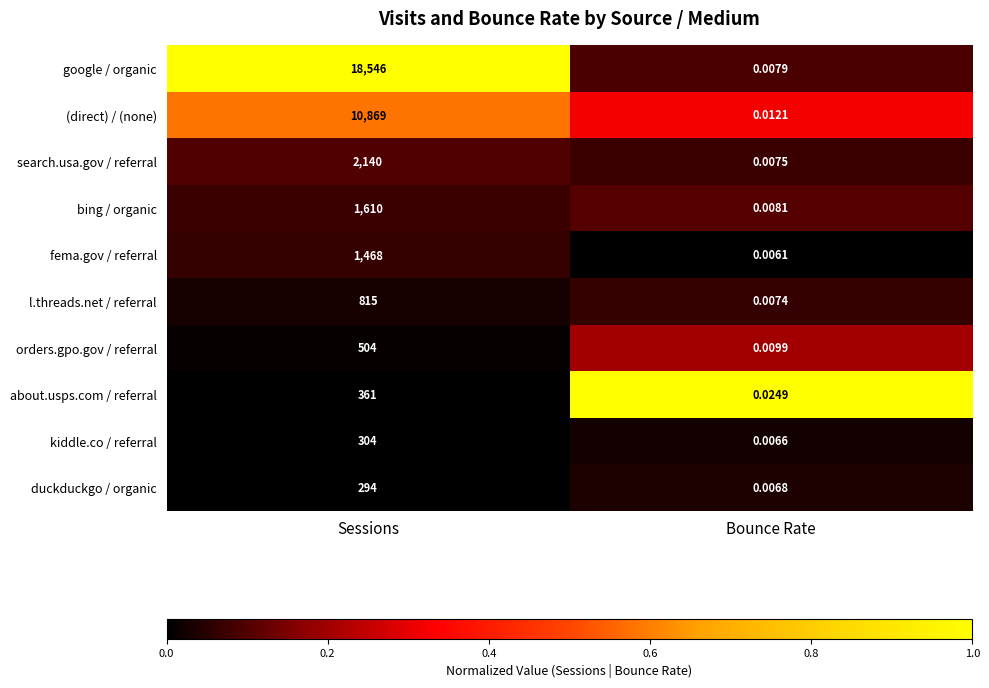

Which category has the highest value in the (direct) / (none) series?

Sessions